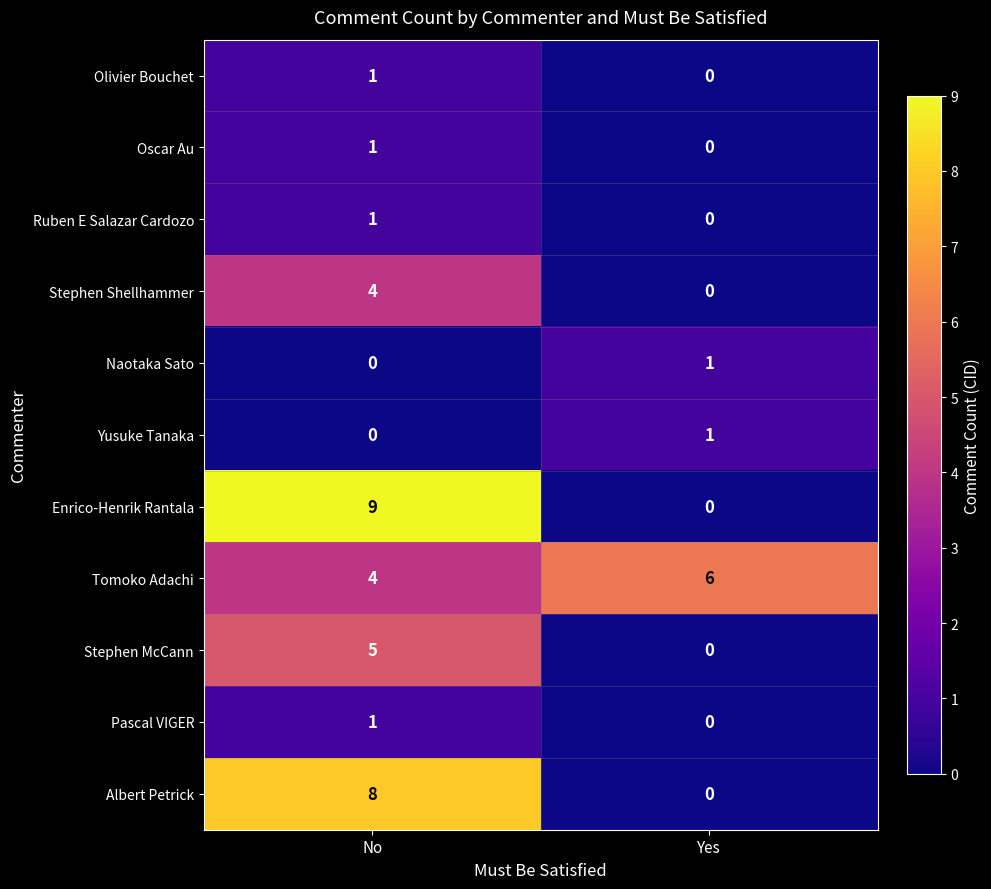

The value of Enrico-Henrik Rantala at No is 14. True or false?

False